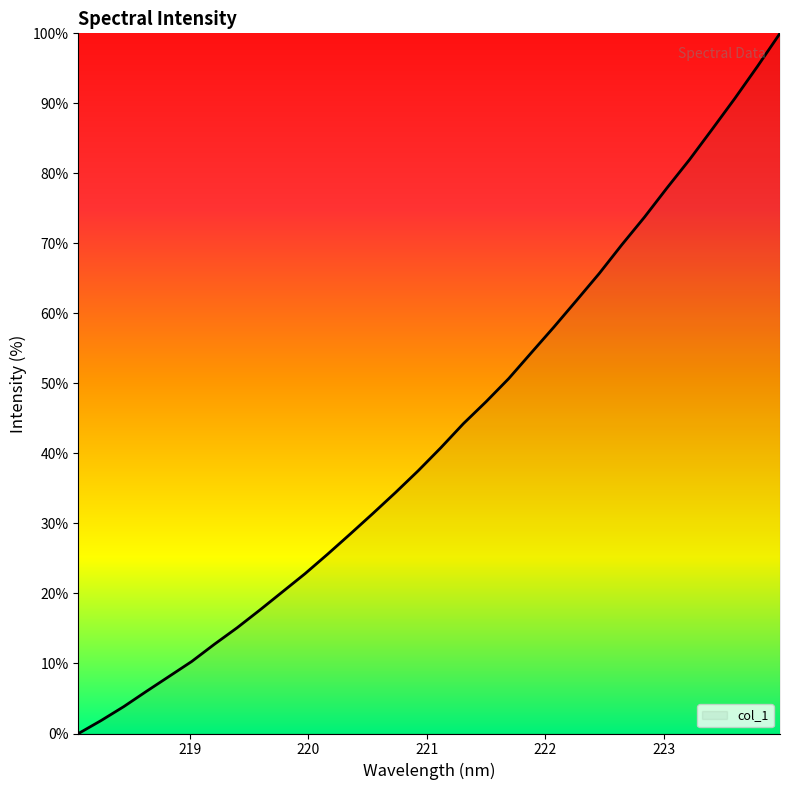

What is the greatest value displayed?

100.0